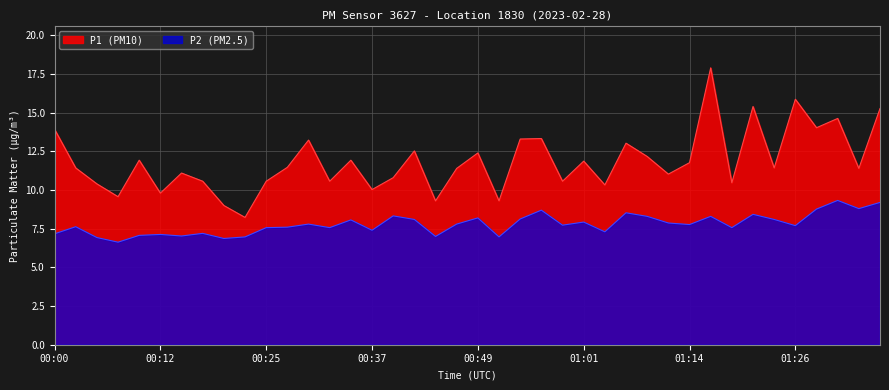

At which category is the sum across all series the highest?

01:16